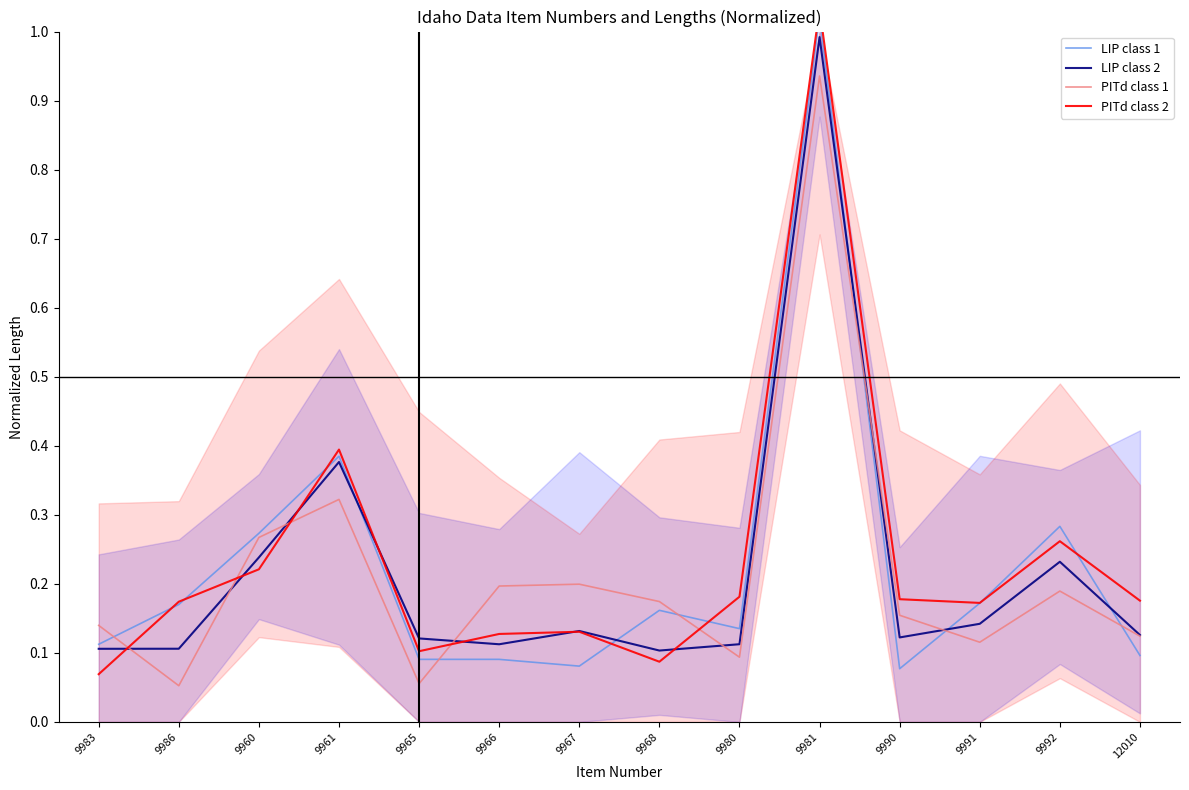

Which series has the largest range (max minus min)?

PITd class 2